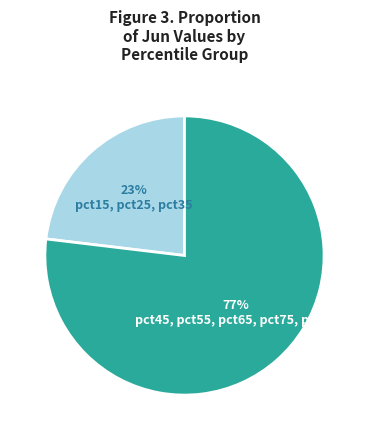

How many segments does this pie chart have?

2